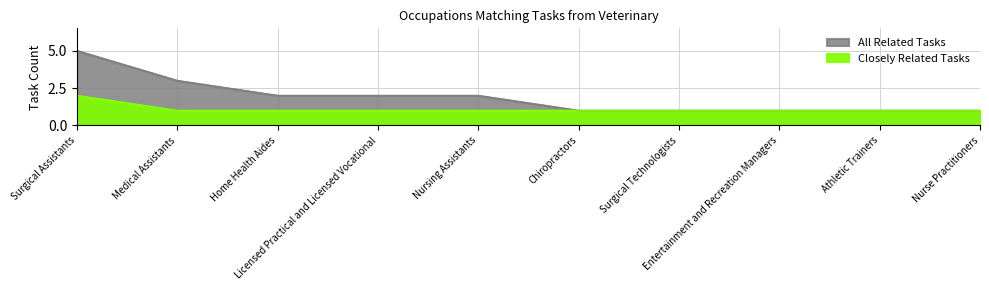

List the series in order of their peak value, highest first.

All Related Tasks, Closely Related Tasks